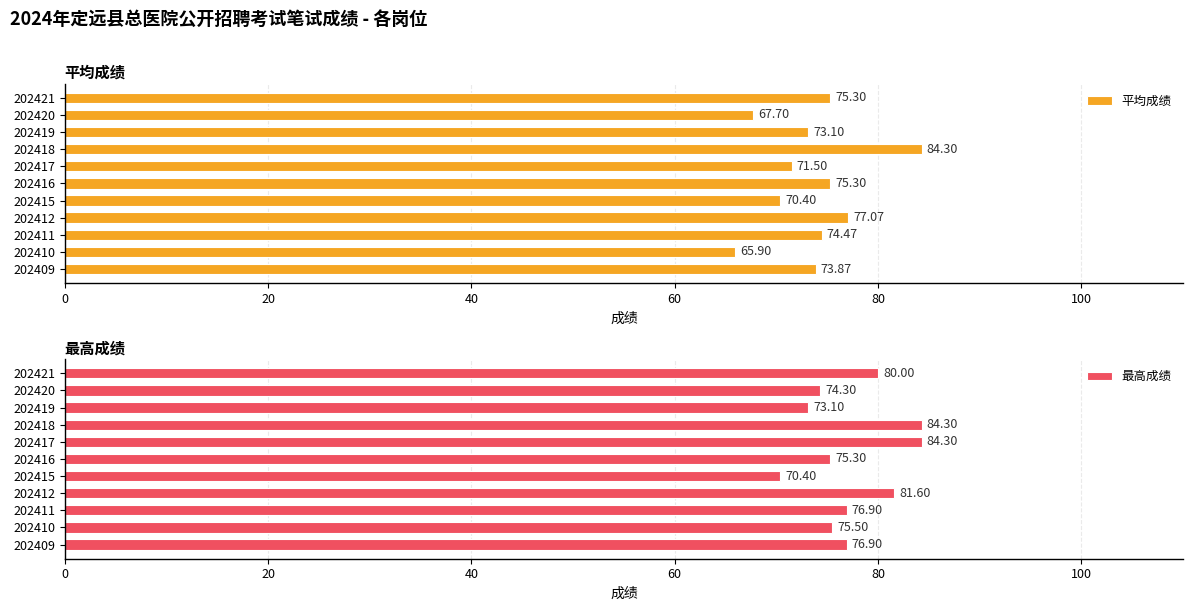

What is the average value of the 最高成绩 series?

77.5